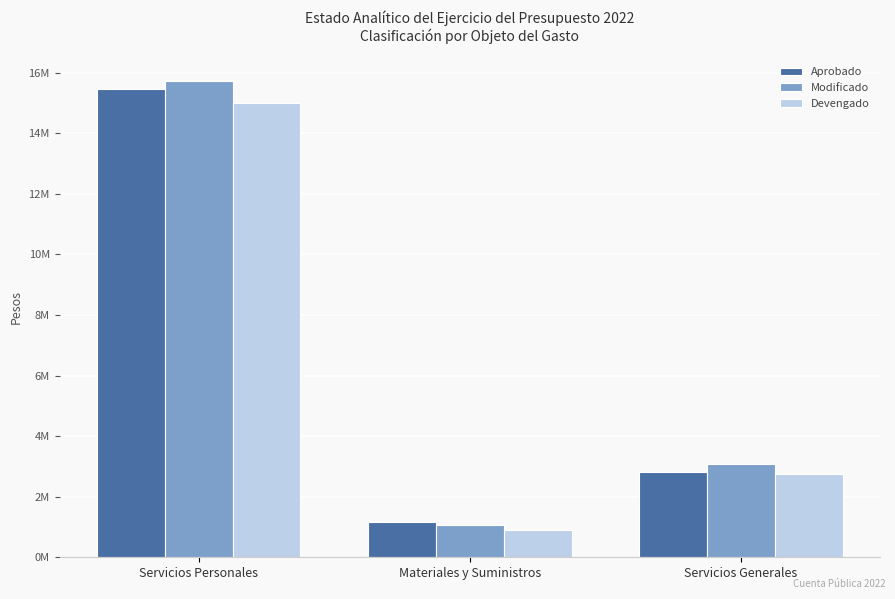

Where is Devengado nearest to the value 7948084?

Servicios Generales